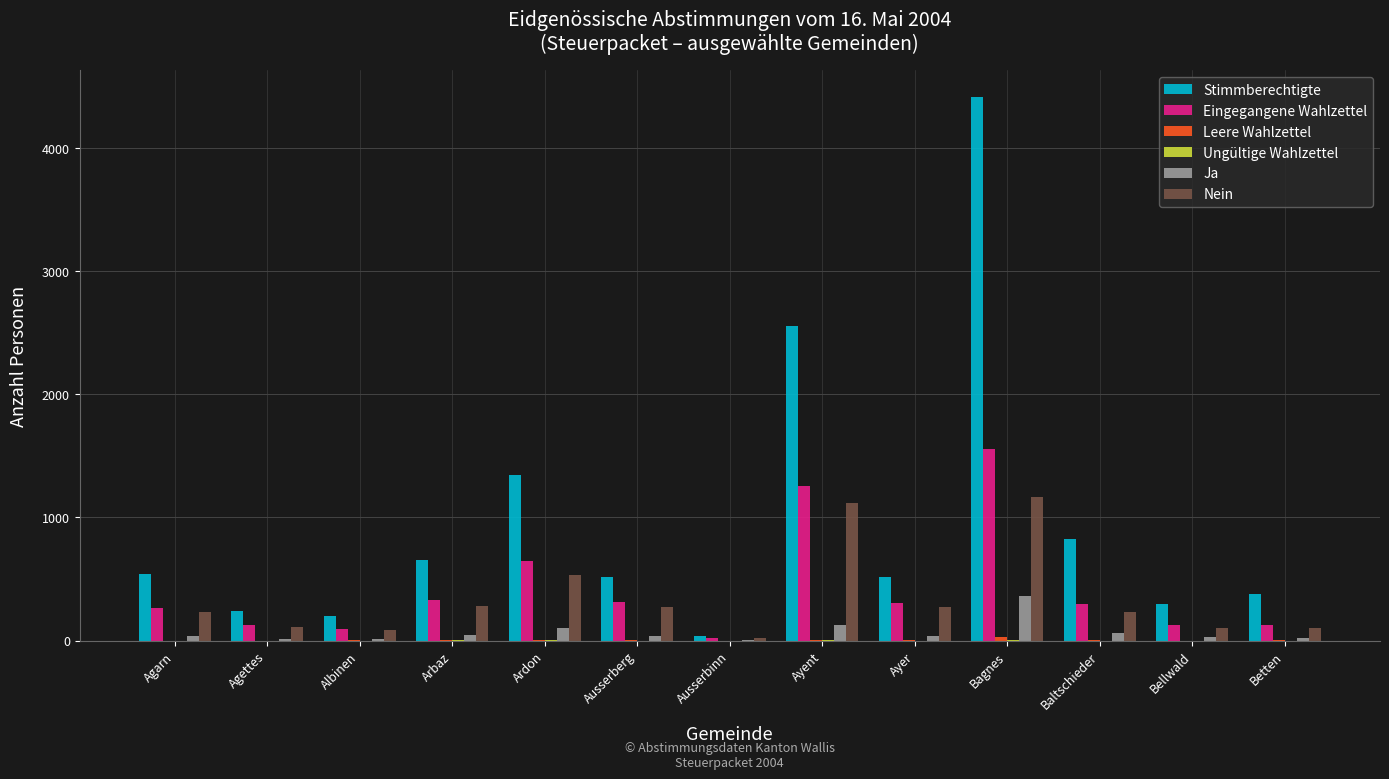

Is it true that Nein equals 281 at Arbaz?

True